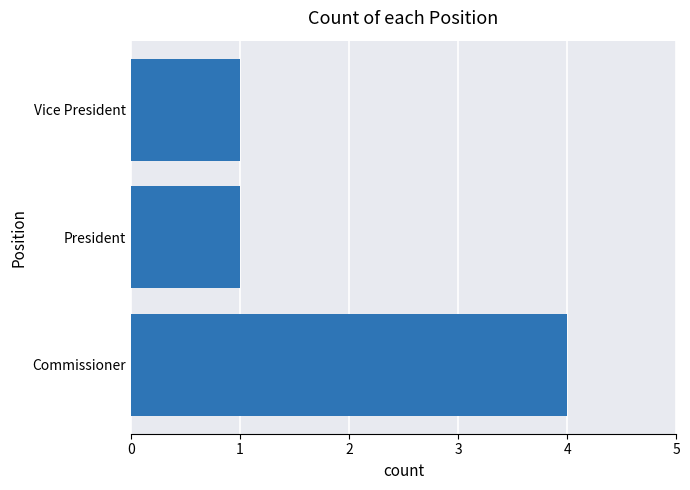

What is the ratio of the value at Vice President to the value at President?

1.0